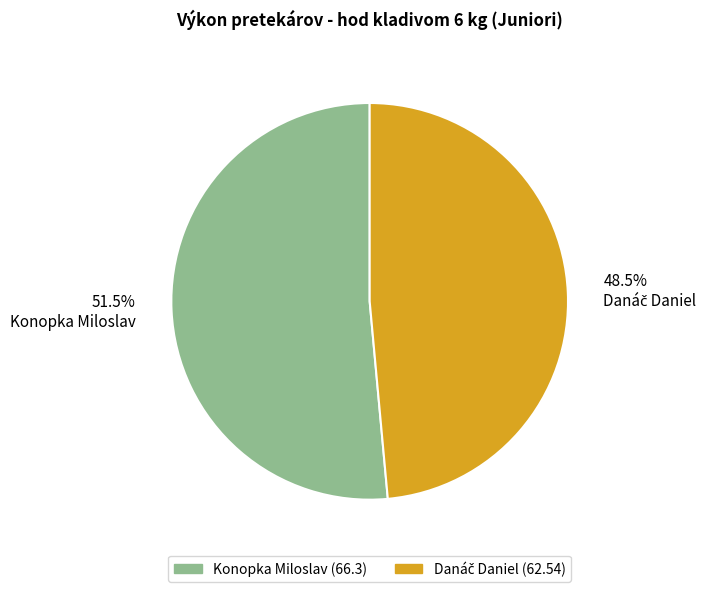

Which slice is the largest?

Konopka Miloslav